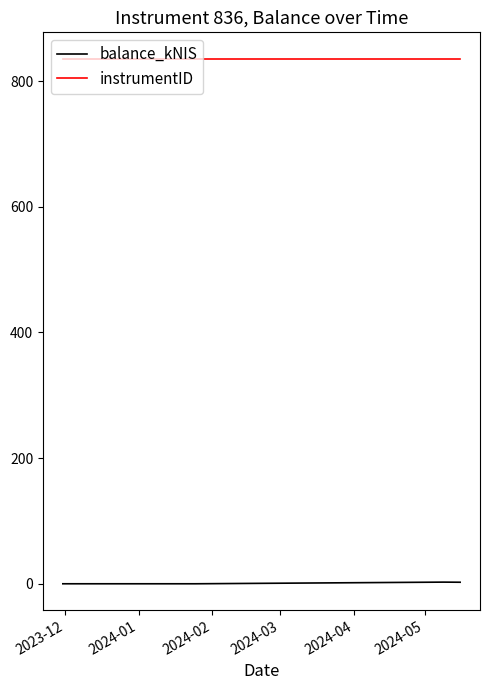

What is the greatest value displayed?

836.0